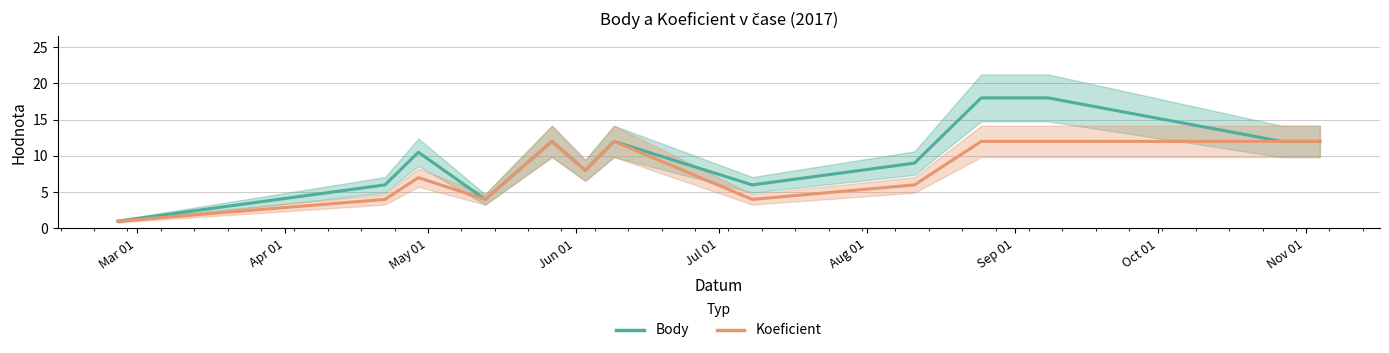

Between Mar 01 and Nov 01, which series saw the biggest shift?

Body